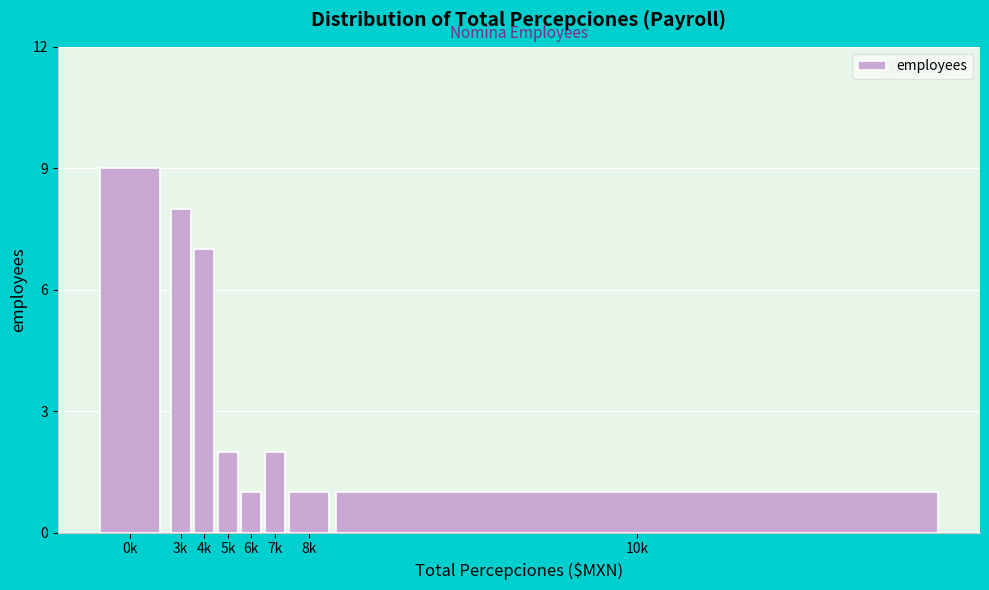

Reading left to right, transcribe all the data shown in this chart.

0k=9	3k=8	4k=7	5k=2	6k=1	7k=2	8k=1	10k=1